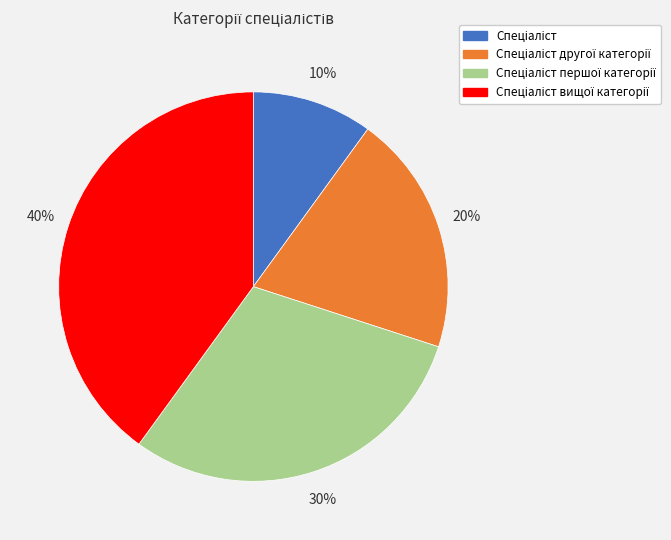

To the nearest percent, what is the average slice percentage?

25%